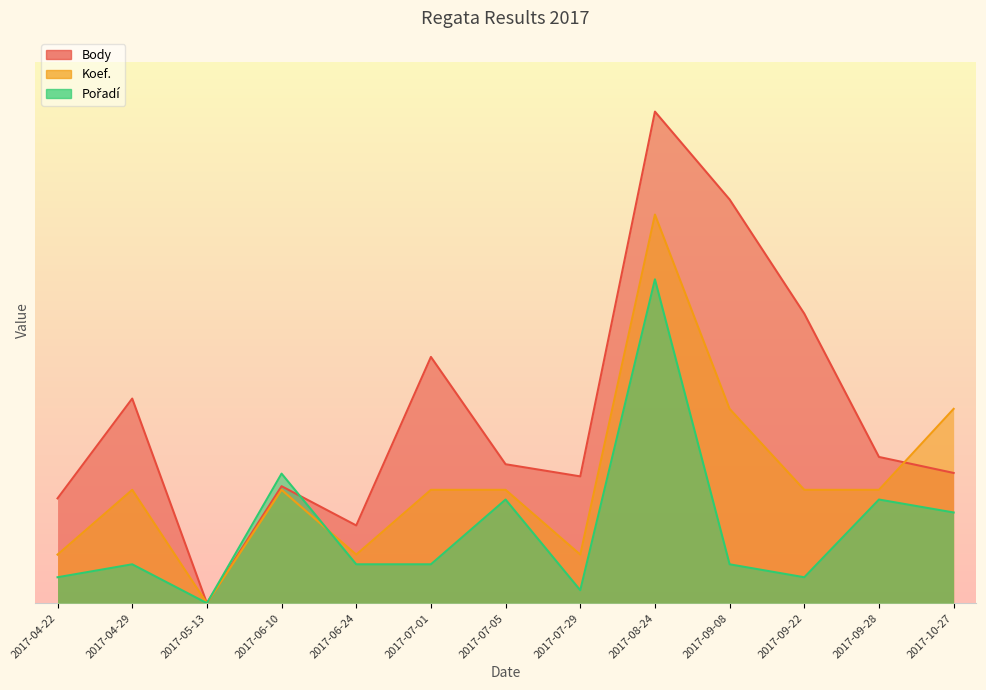

How many values in Pořadí are above zero?

12